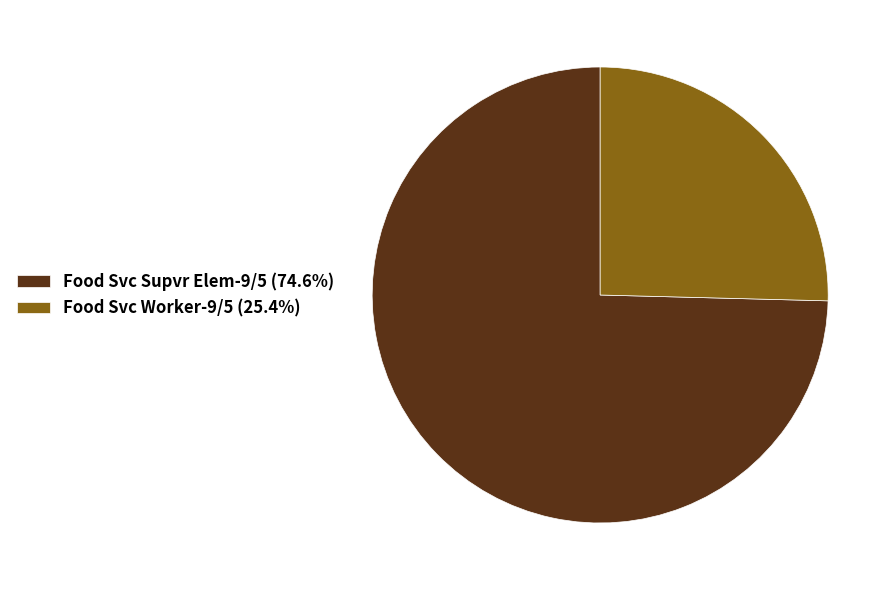

Combined, do Food Svc Worker-9/5 (25.4%) and Food Svc Supvr Elem-9/5 (74.6%) account for over 50%?

Yes